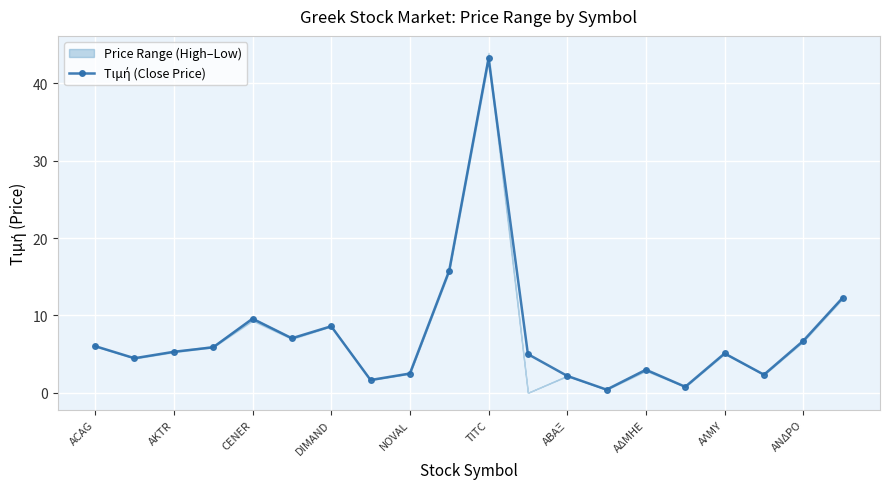

Reading right to left, list all the values displayed in this chart.

12.3	6.7	2.3	5.1	0.8	3.0	0.4	2.2	5.0	43.2	15.8	2.5	1.6	8.6	7.0	9.6	5.9	5.3	4.5	6.0